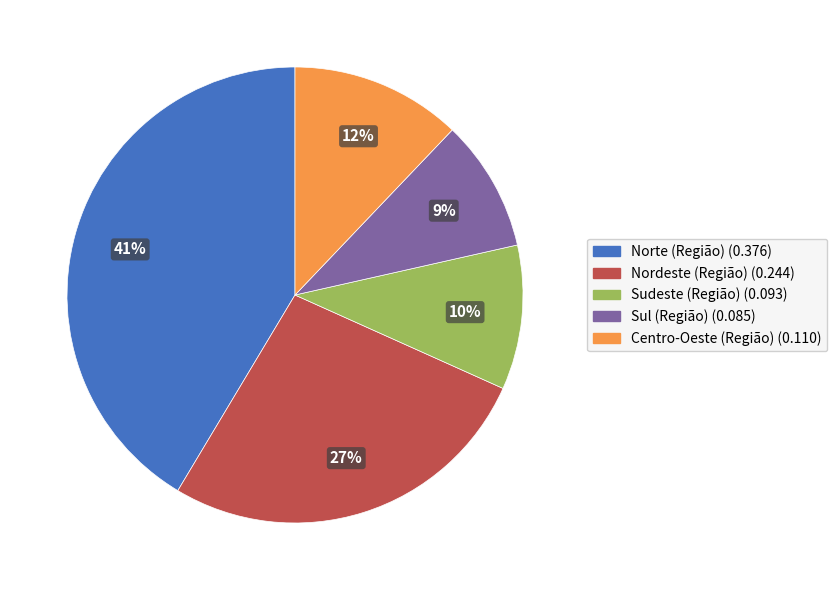

Do Norte (Região) and Sudeste (Região) together represent more than half of the pie?

Yes